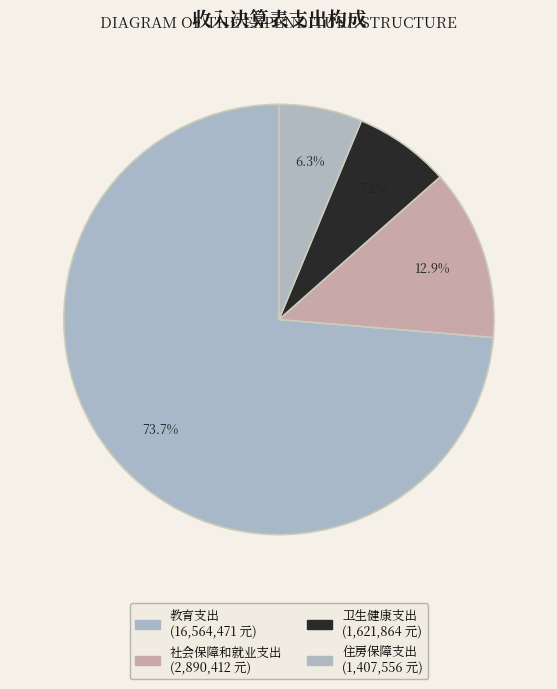

What portion of the pie excludes 卫生健康支出?

92.8%